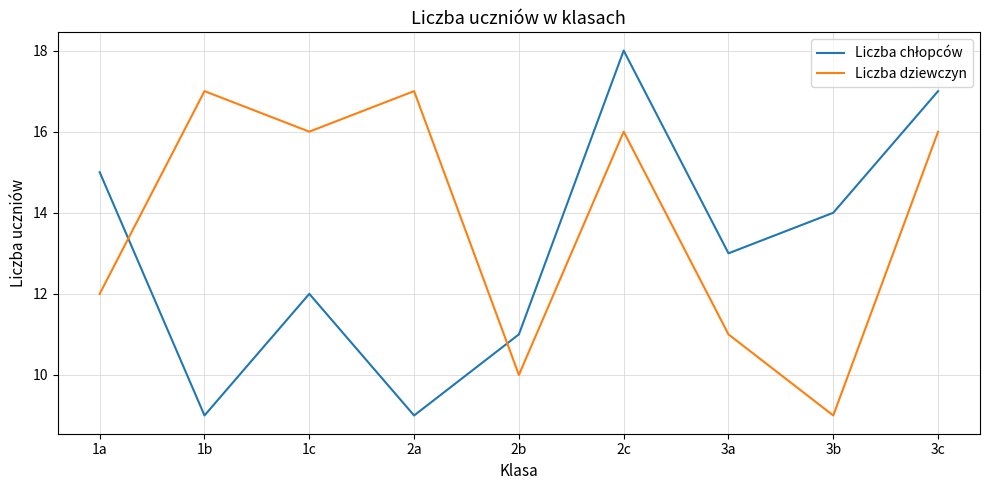

What position from the left is 3b?

8